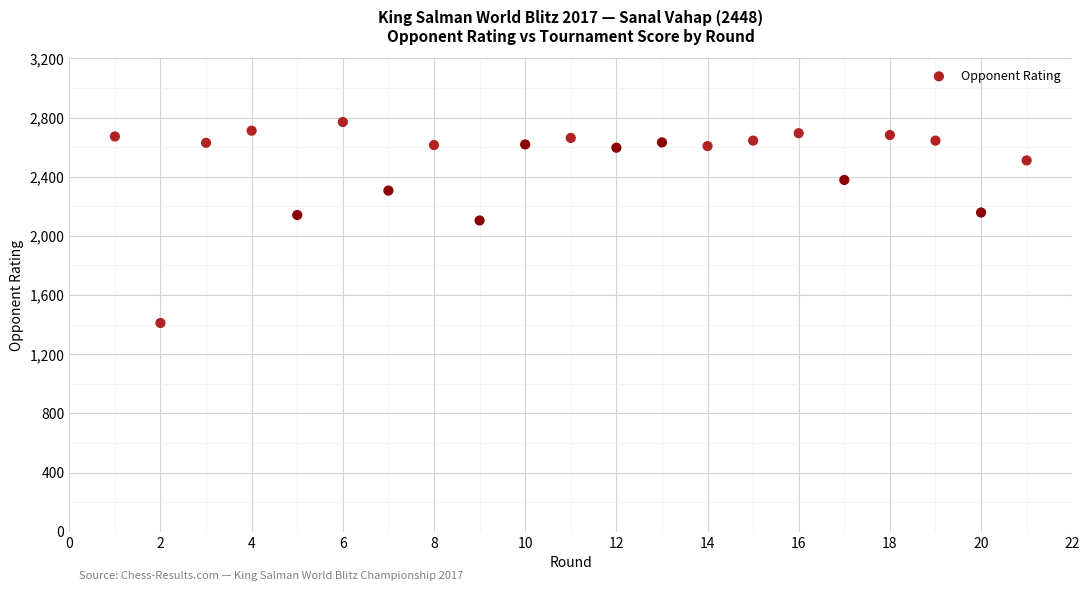

What is the range of X values (max minus min)?

20